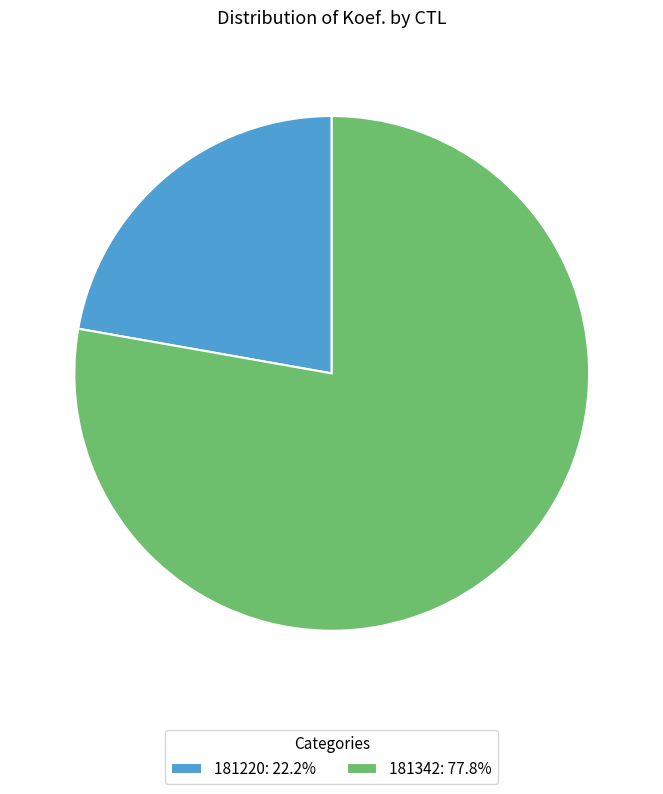

True or false: 181342 accounts for 70% of the total.

False